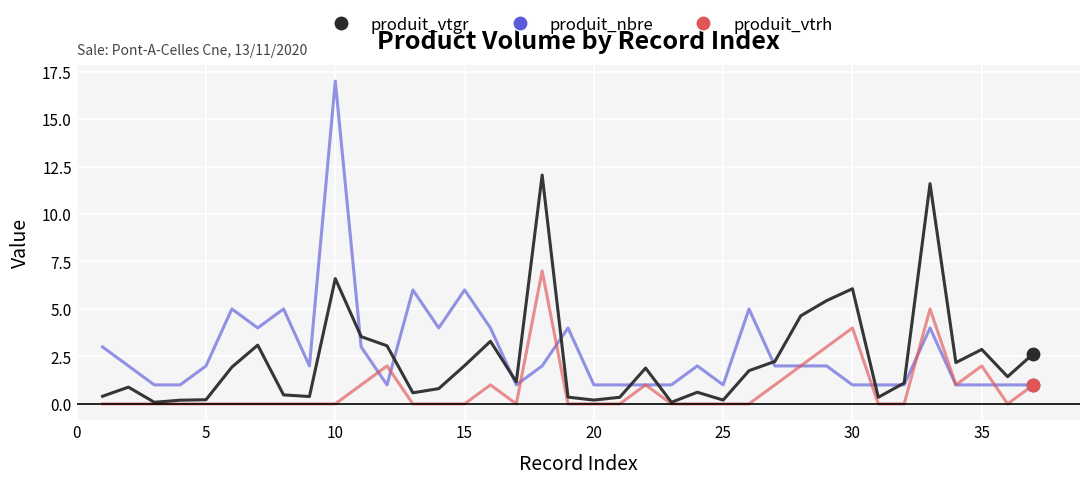

What is the minimum value for produit_nbre?

1.0